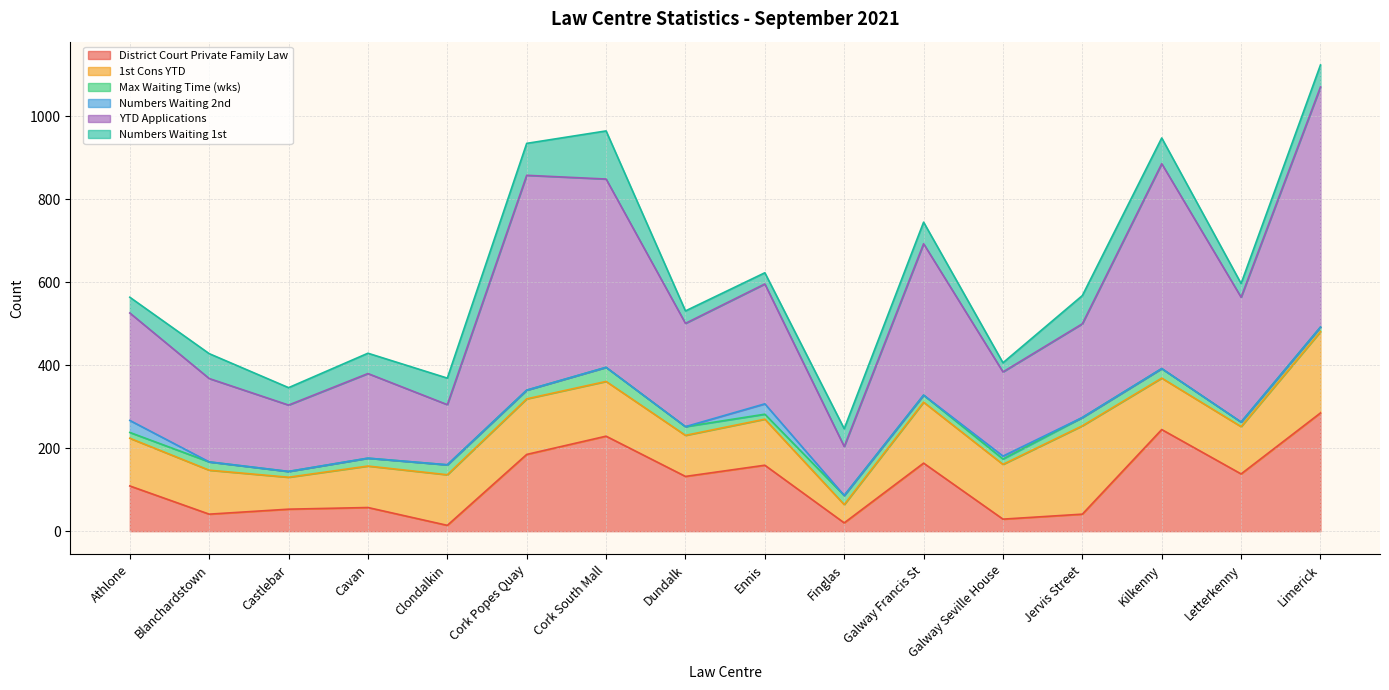

Is it true that Numbers Waiting 1st equals 73 at Galway Francis St?

False